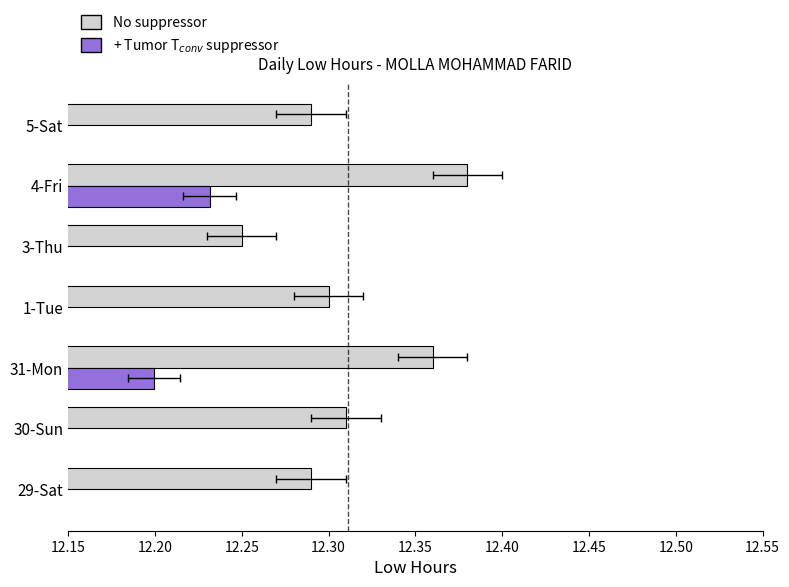

Are the bars horizontal?

Yes